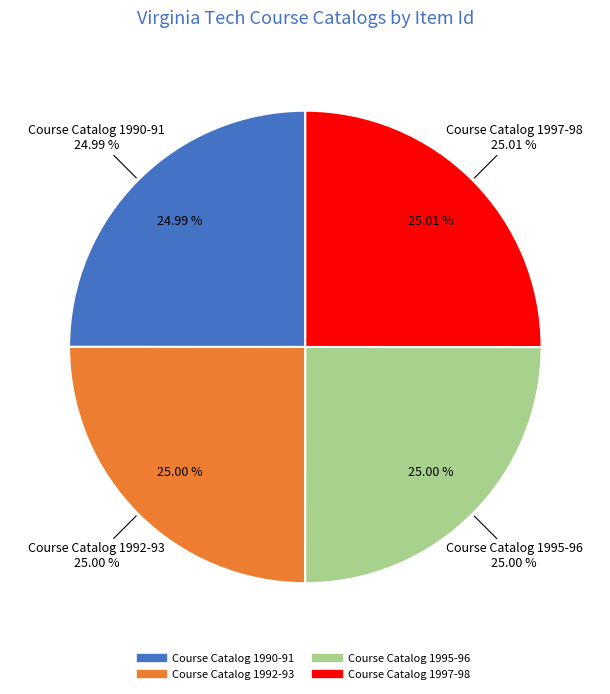

Which category has the biggest portion of the pie?

Course Catalog 1997-98